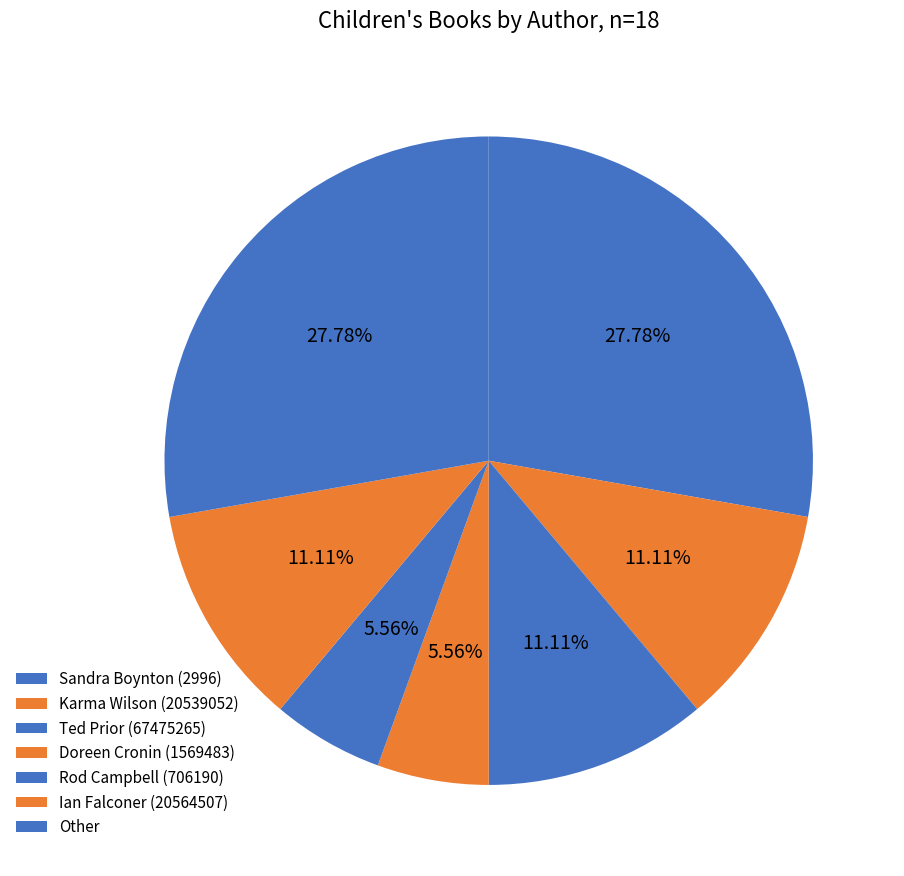

Which category has the biggest portion of the pie?

Sandra Boynton (2996)